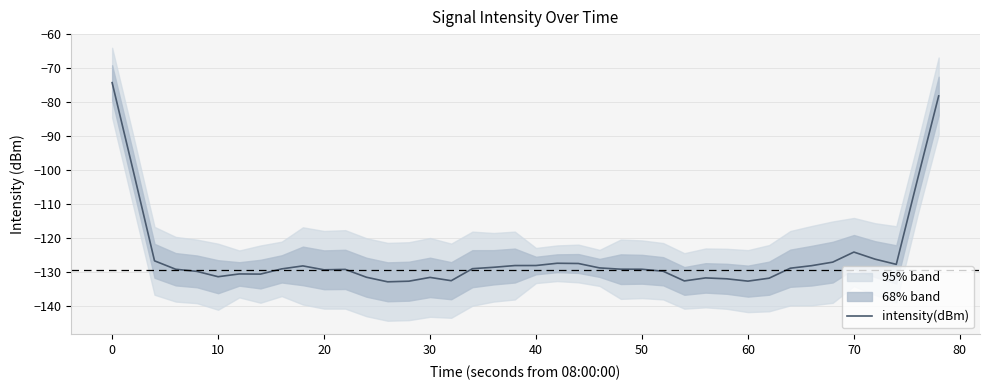

What is the greatest value displayed?

-74.2